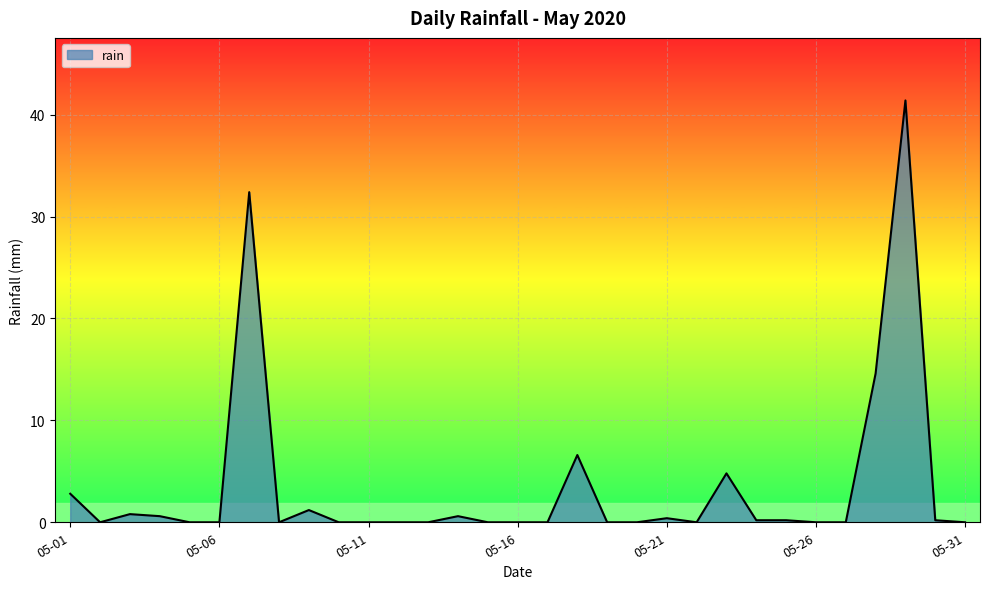

Count the number of data series in this chart.

1